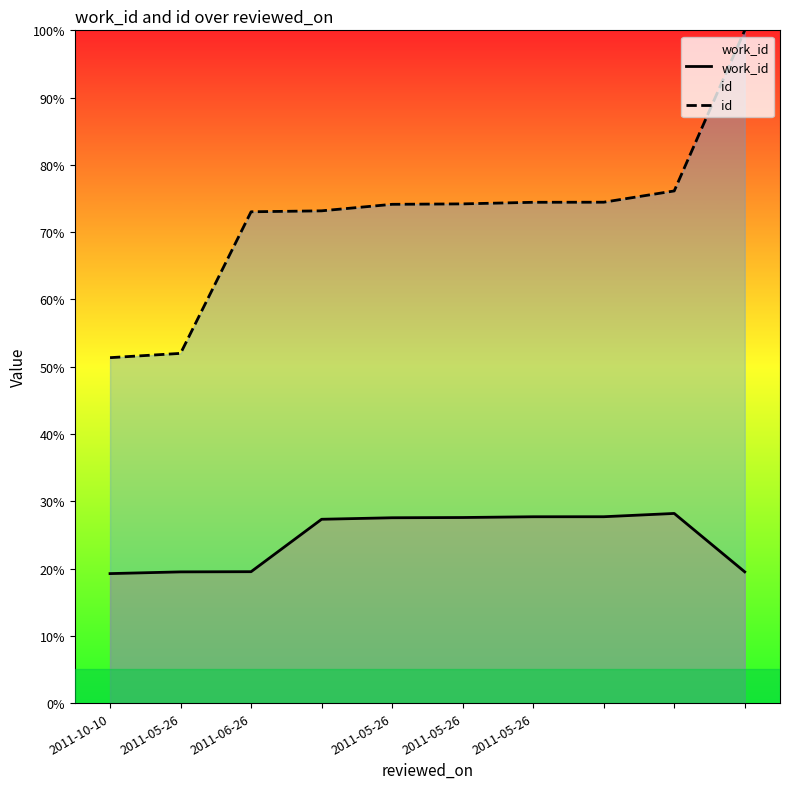

In work_id, how many points are higher than both neighbors (excluding endpoints)?

1